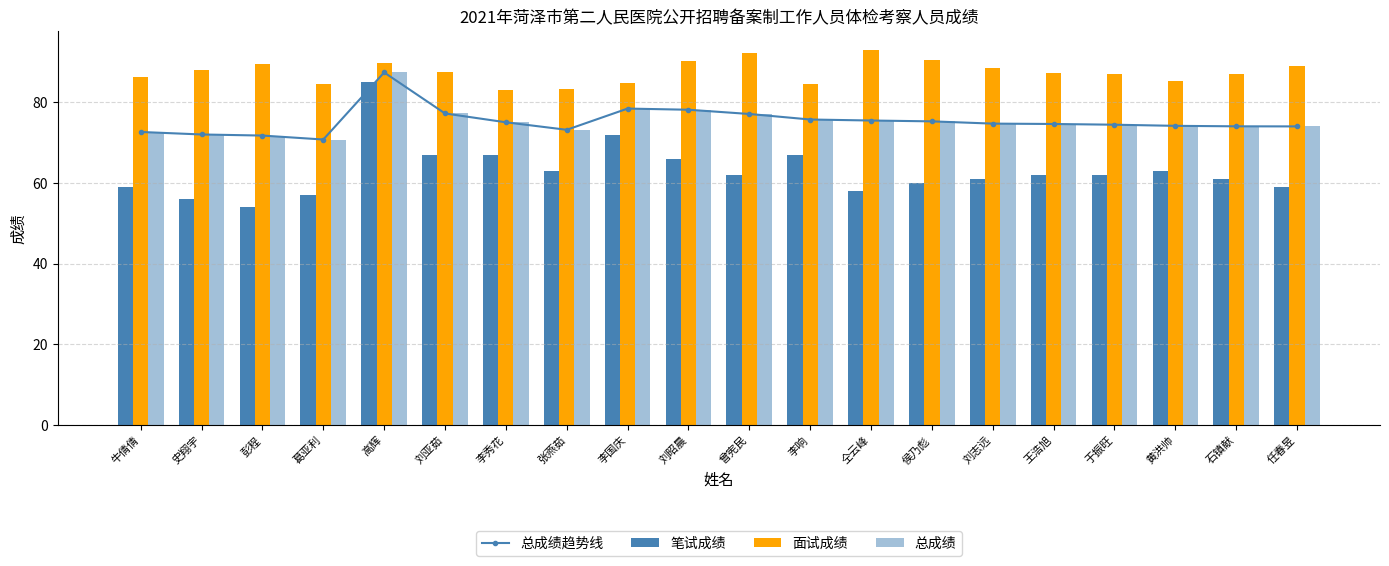

Where is 面试成绩 nearest to the value 88?

史翔宇